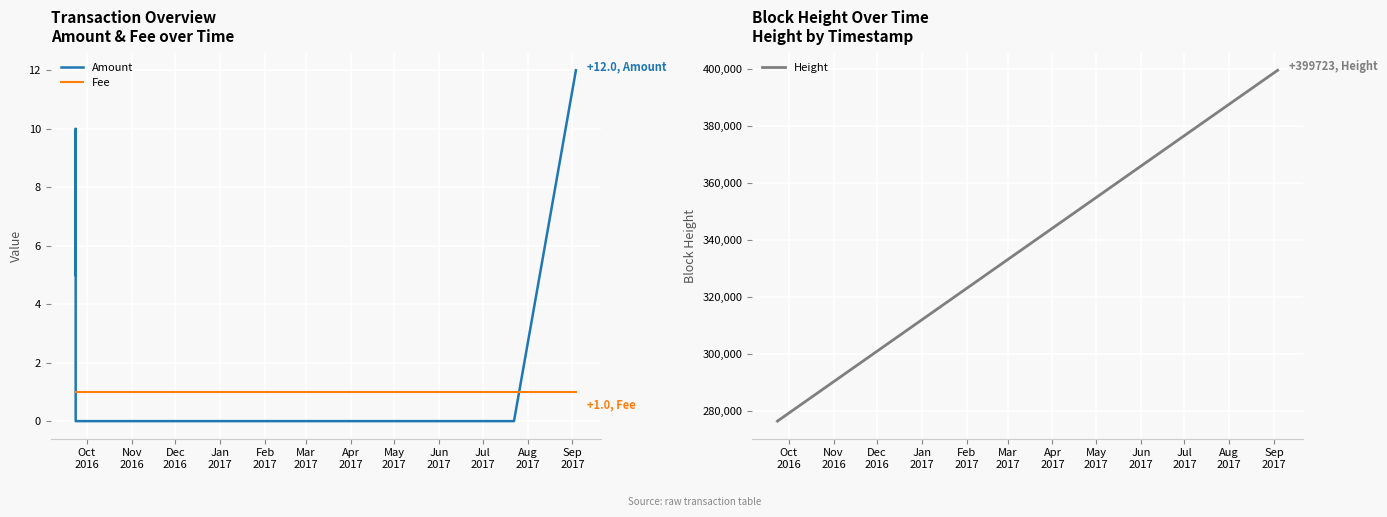

What is the label of the 1st point from the left?

Oct
2016